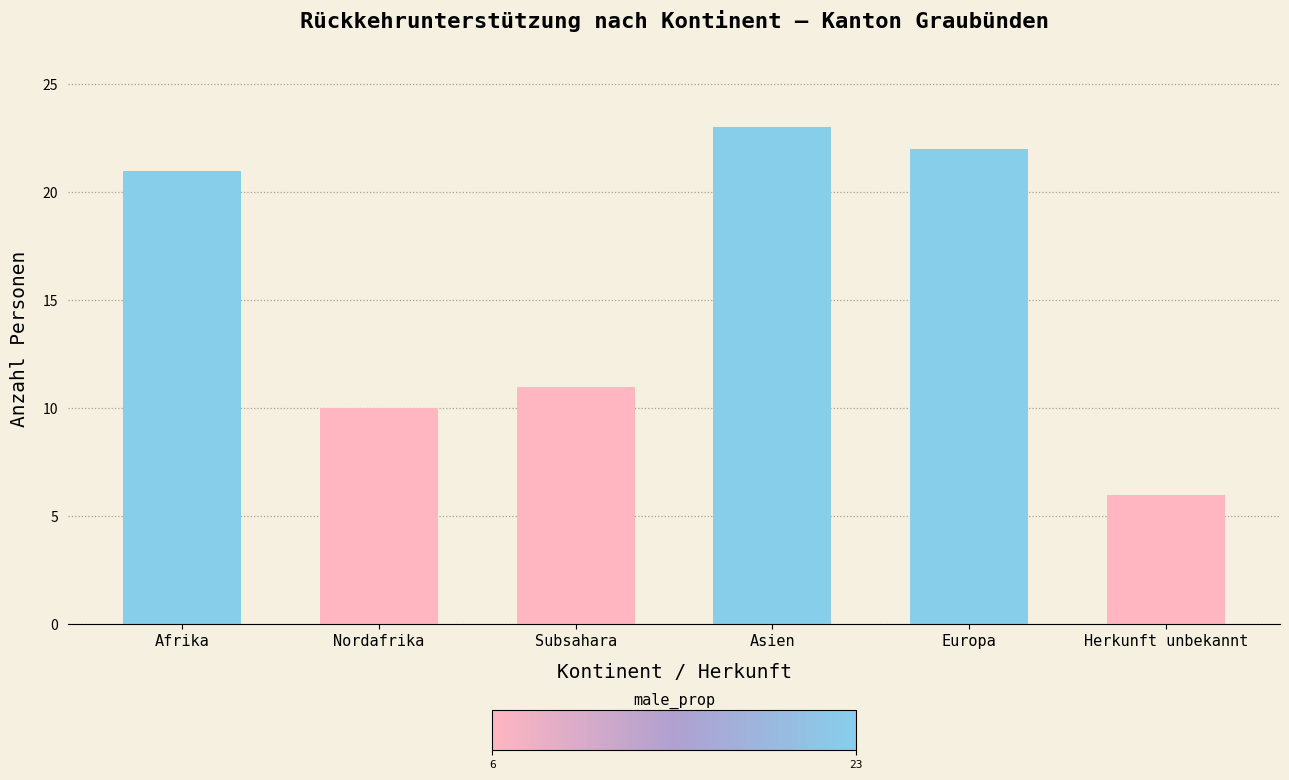

What is the label of the 2nd bar from the right?

Europa